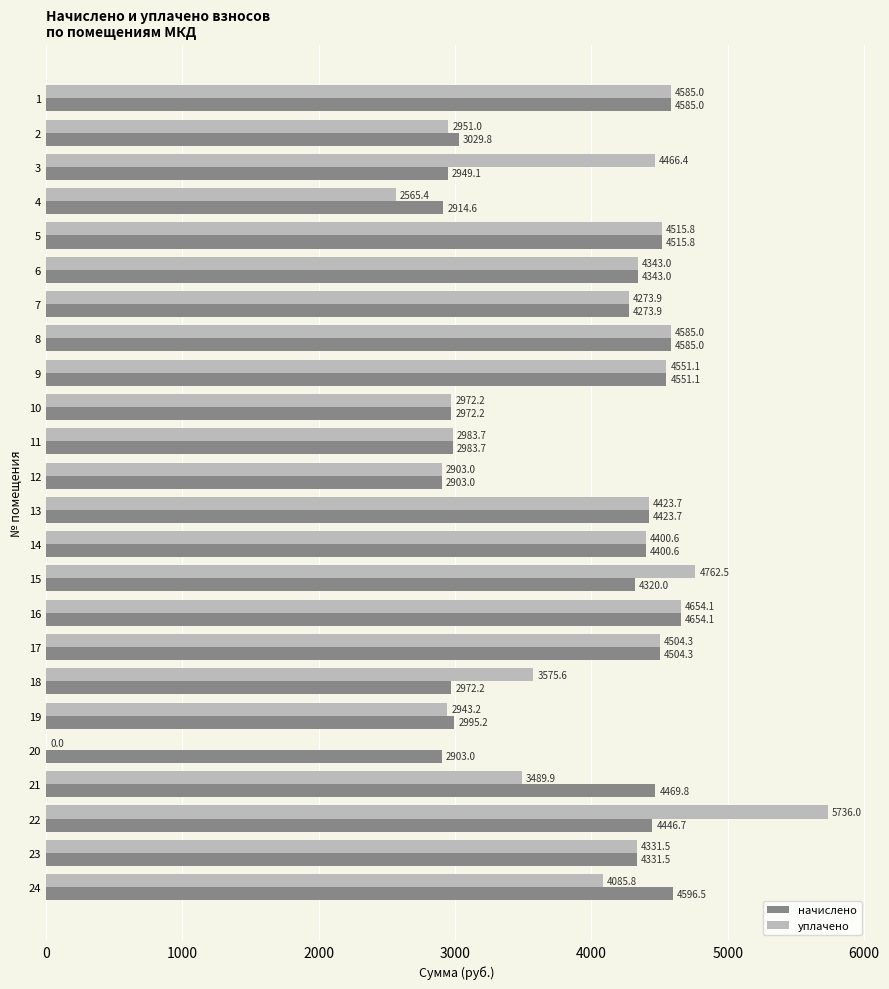

At which category is the sum across all series the highest?

22